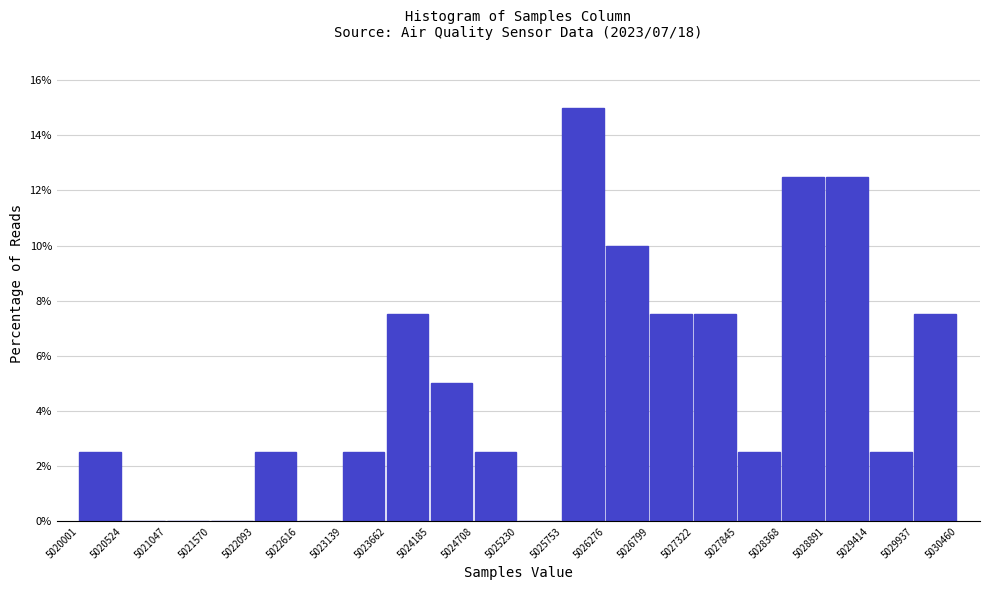

Reading left to right, list every bar in this chart as the range it spans on the x-axis followed by its height. The values are not printed on the chart, so give them approximately, as read against the axis.

5020001 to 5020524: 2.6
5020524 to 5021047: 0
5021047 to 5021570: 0
5021570 to 5022093: 0
5022093 to 5022616: 2.6
5022616 to 5023139: 0
5023139 to 5023662: 2.6
5023662 to 5024185: 7.6
5024185 to 5024708: 5.0
5024708 to 5025230: 2.6
5025230 to 5025753: 0
5025753 to 5026276: 15.0
5026276 to 5026799: 10.0
5026799 to 5027322: 7.6
5027322 to 5027845: 7.6
5027845 to 5028368: 2.6
5028368 to 5028891: 12.6
5028891 to 5029414: 12.6
5029414 to 5029937: 2.6
5029937 to 5030460: 7.6